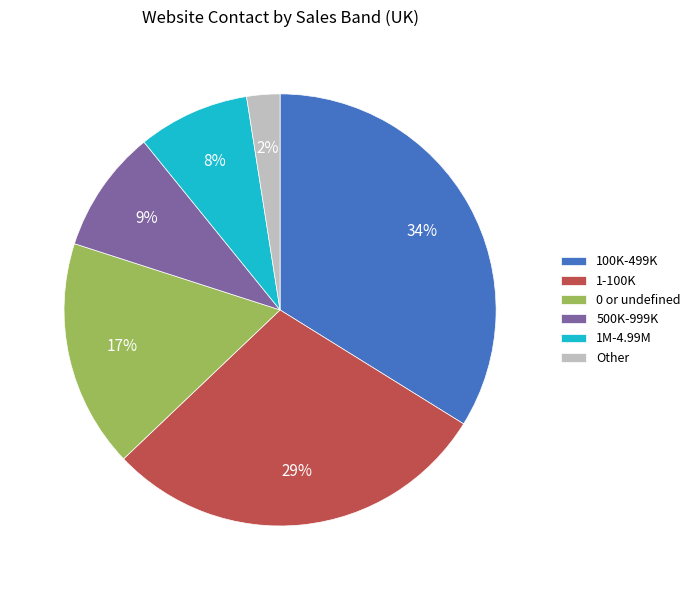

What is the largest slice in the pie chart?

100K-499K